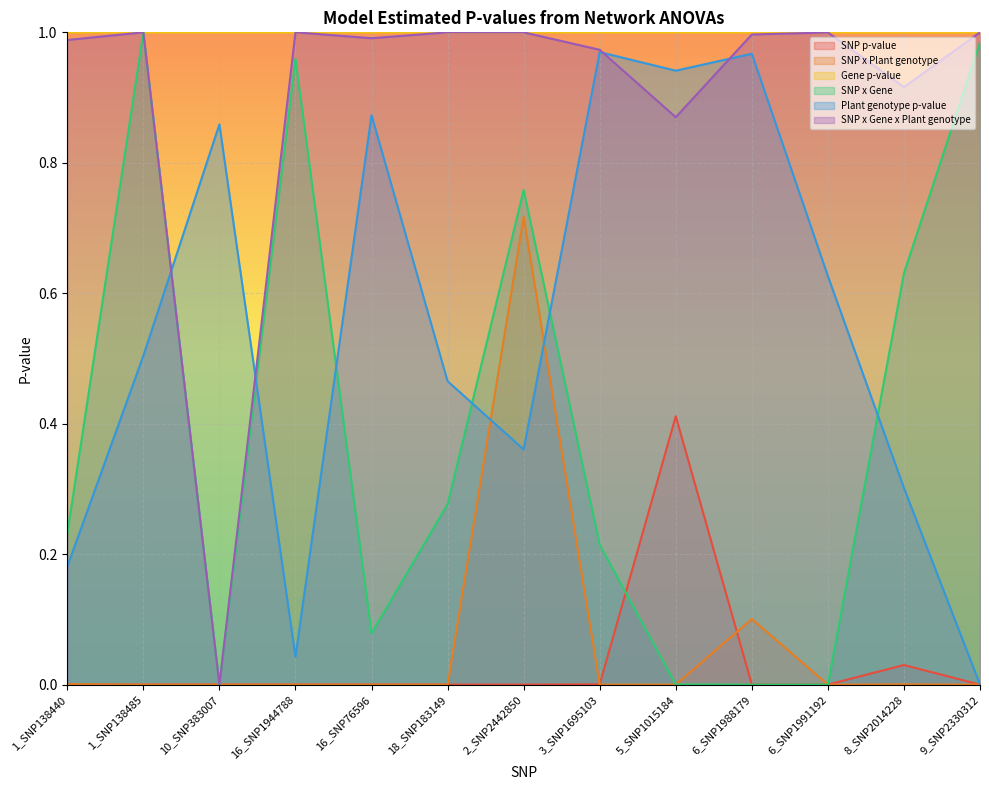

Which series changed the most between 1_SNP138485 and 9_SNP2330312?

Plant genotype p-value